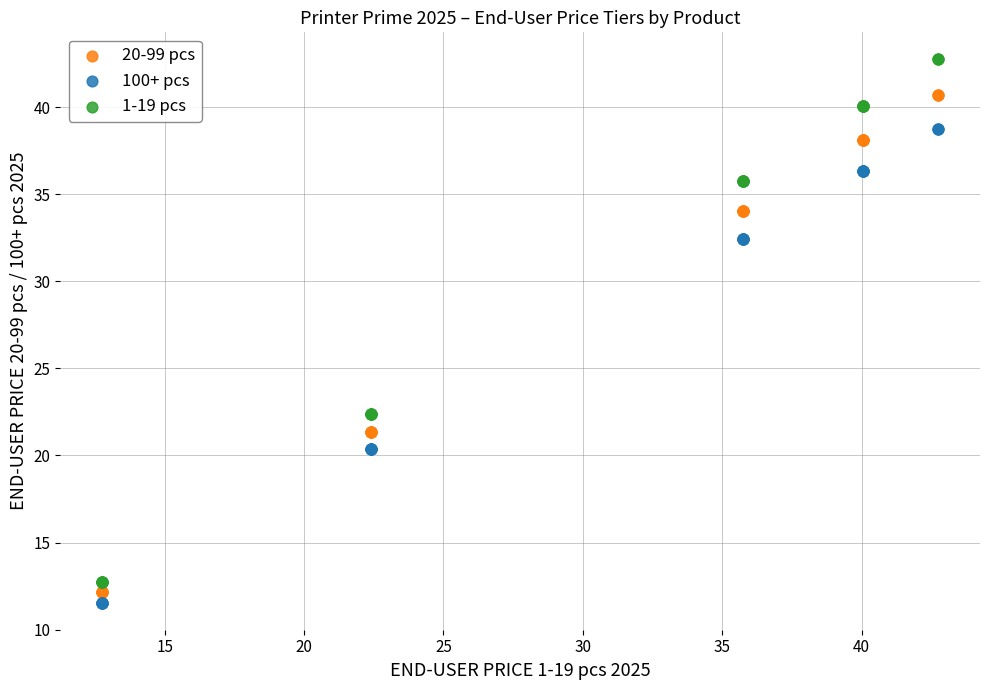

Which series has the largest Y range (max minus min)?

1-19 pcs